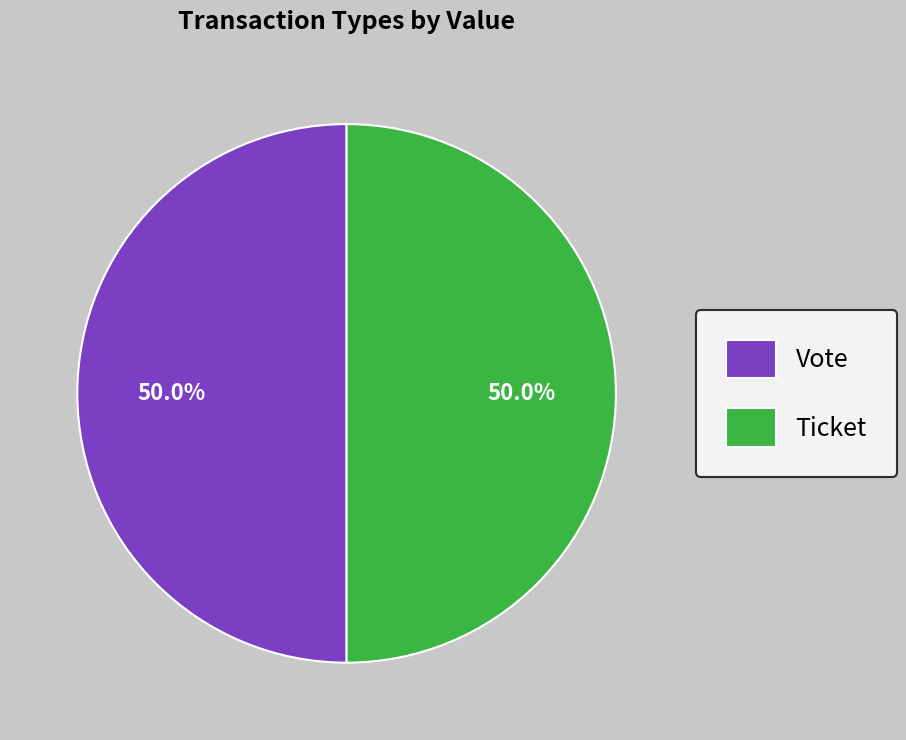

Do Ticket and Vote together represent more than half of the pie?

Yes